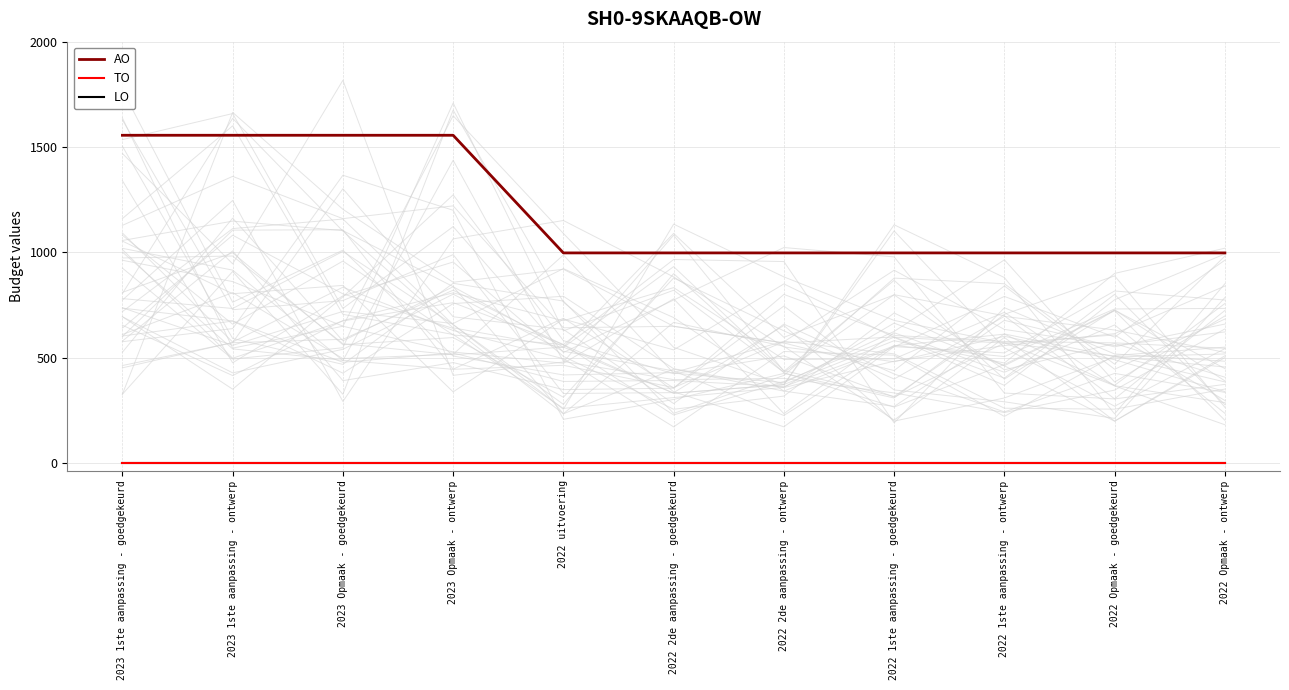

The value of TO at 2023 1ste aanpassing - ontwerp is 0. True or false?

True